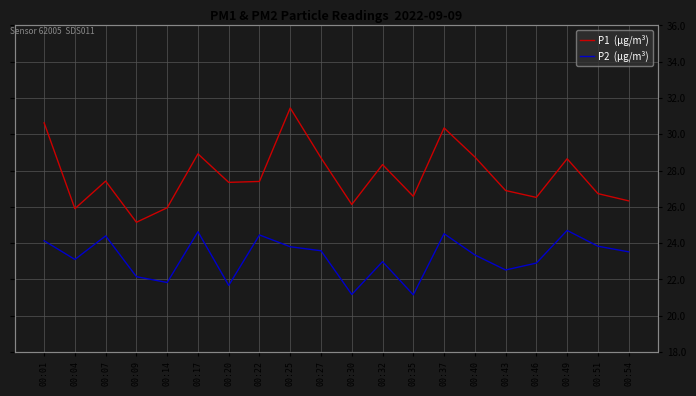

Which series has the largest total across all categories?

P1  (µg/m³)